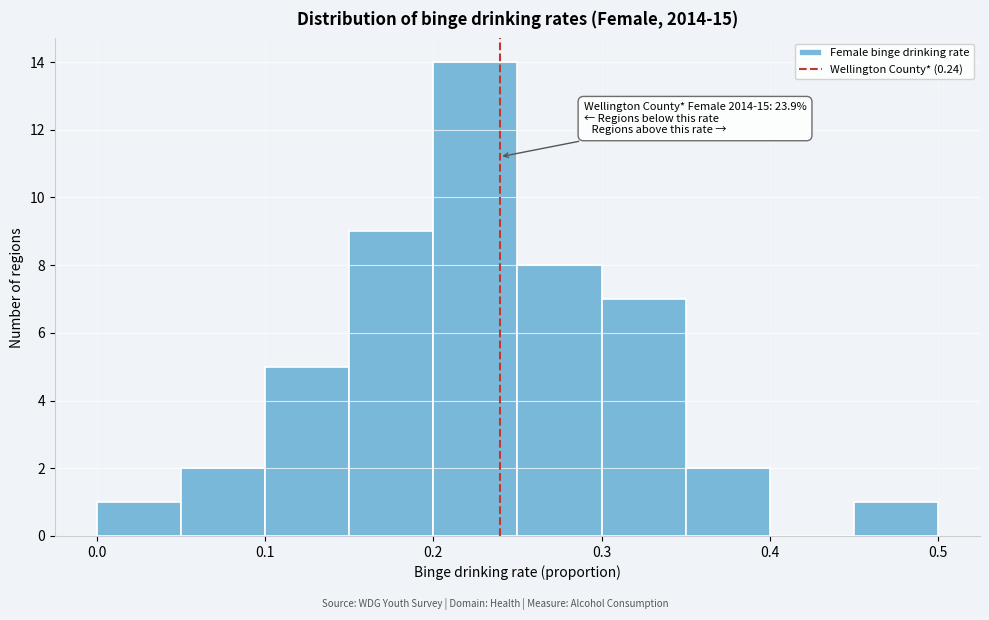

Which range on the x-axis has the tallest bar?

0.20 to 0.25